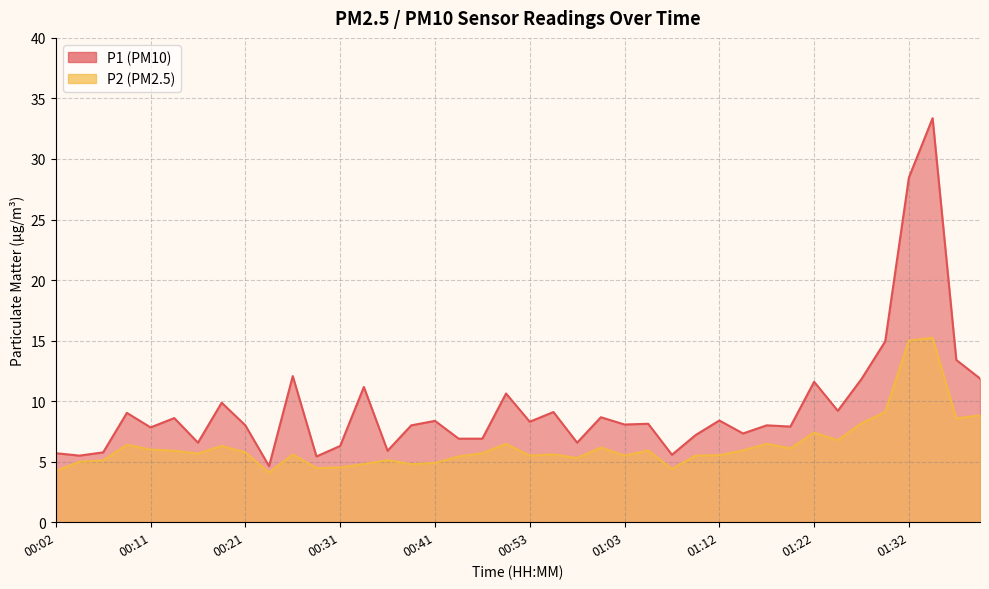

Which series has the largest total across all categories?

P1